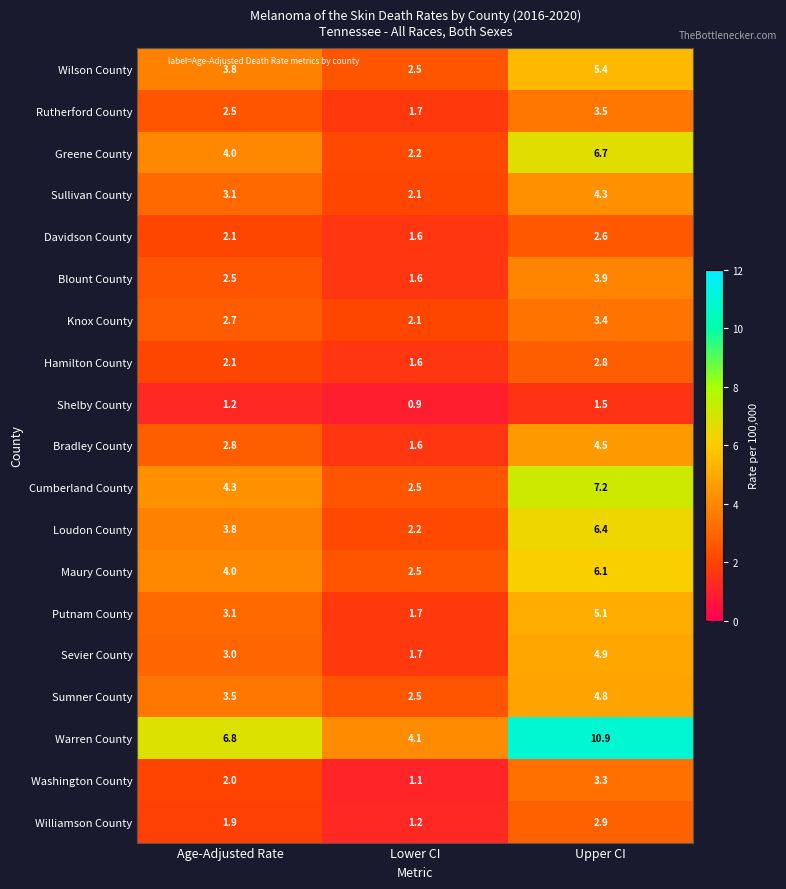

At which category does the chart reach its minimum across all series?

Lower CI